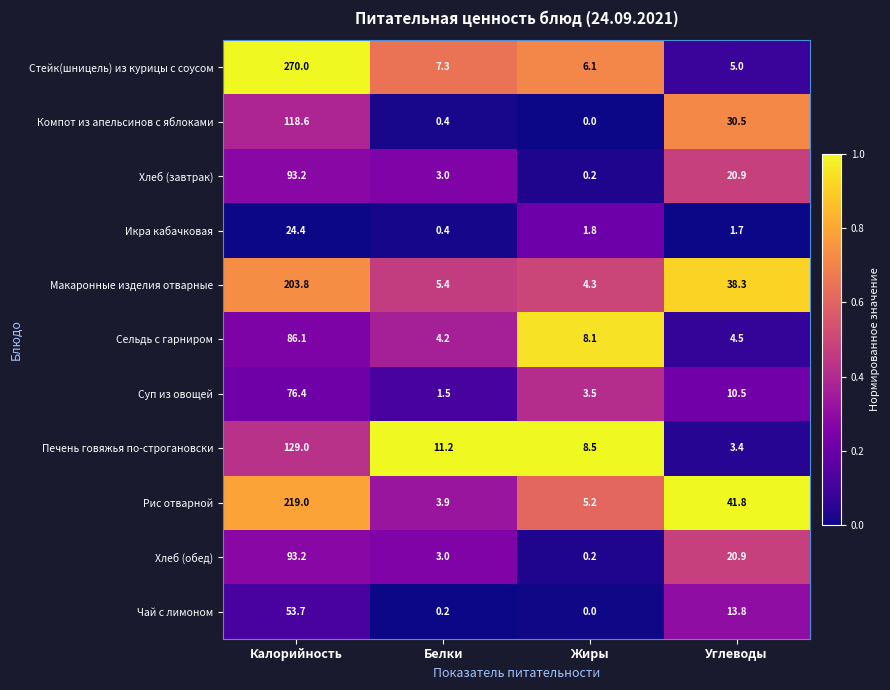

What is the average value of the Суп из овощей series?

23.0